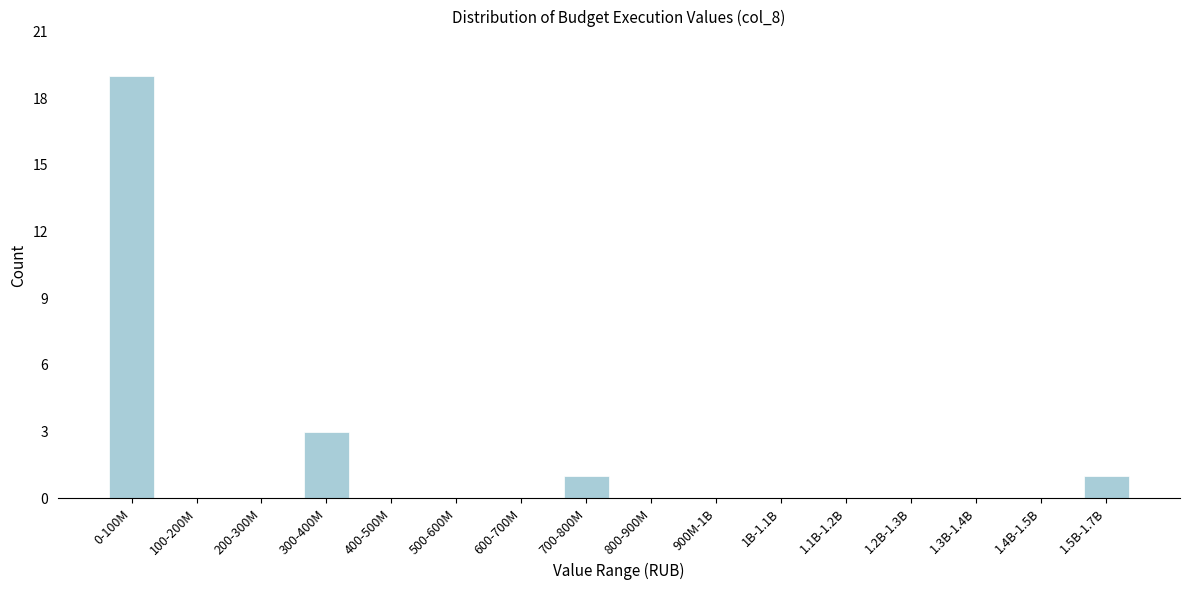

Reading left to right, extract all data points from this chart.

0-100M=19	100-200M=0	200-300M=0	300-400M=3	400-500M=0	500-600M=0	600-700M=0	700-800M=1	800-900M=0	900M-1B=0	1B-1.1B=0	1.1B-1.2B=0	1.2B-1.3B=0	1.3B-1.4B=0	1.4B-1.5B=0	1.5B-1.7B=1